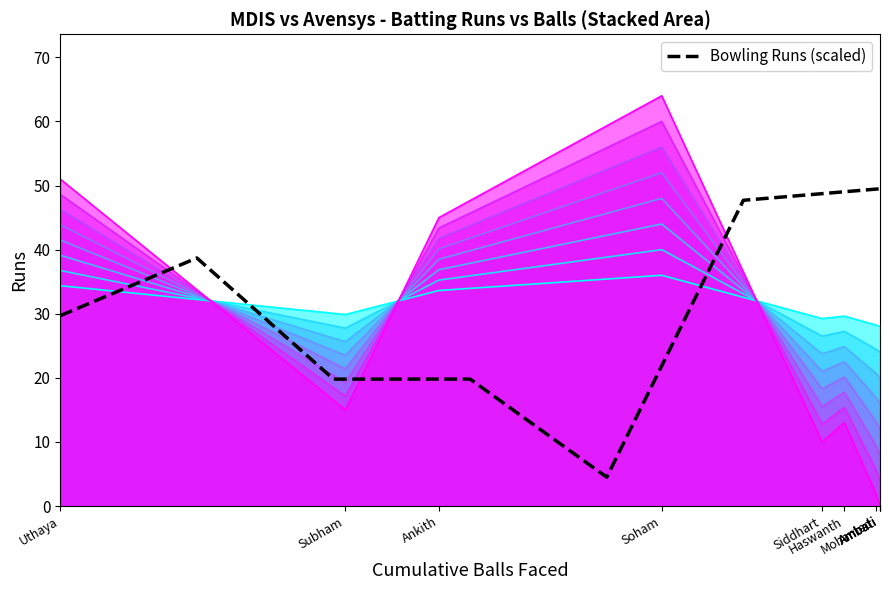

What is the minimum value for Bowling Runs (scaled)?

4.5